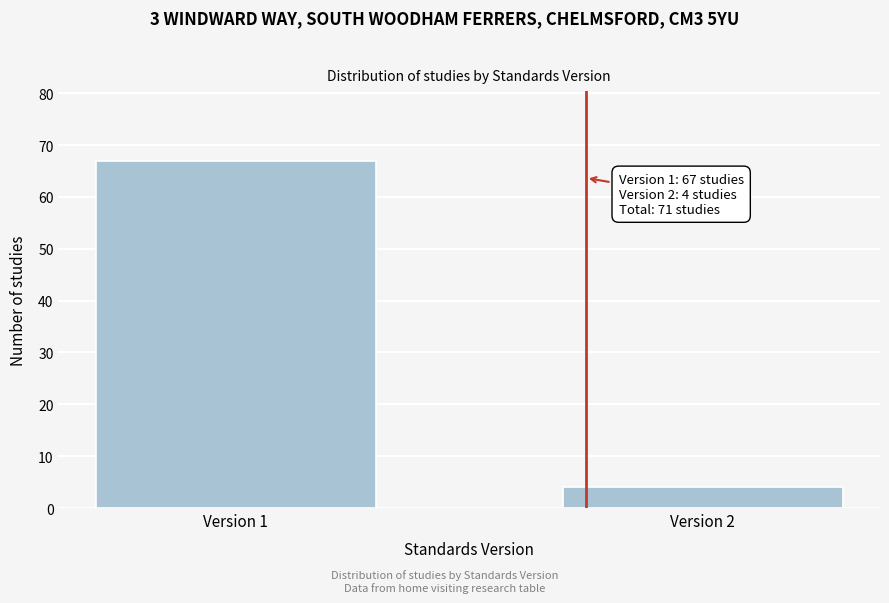

Reading right to left, list all the values displayed in this chart.

4	67